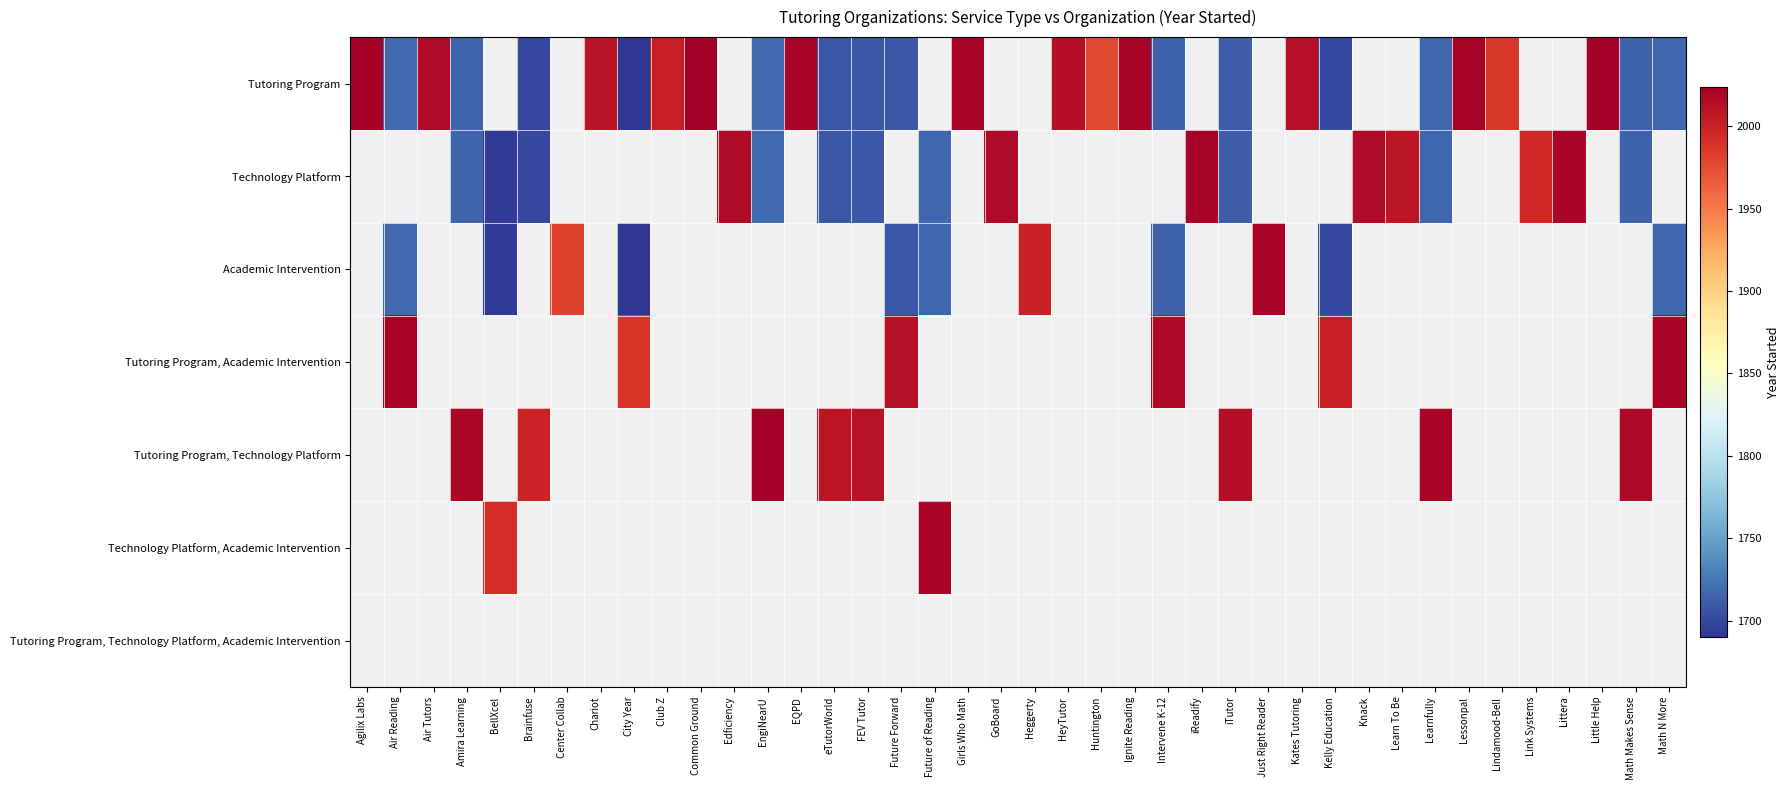

List the series in order of their peak value, lowest first.

Tutoring Program, Technology Platform, Academic Intervention, Tutoring Program, Academic Intervention, Tutoring Program, Technology Platform, Technology Platform, Academic Intervention, Tutoring Program, Technology Platform, Academic Intervention